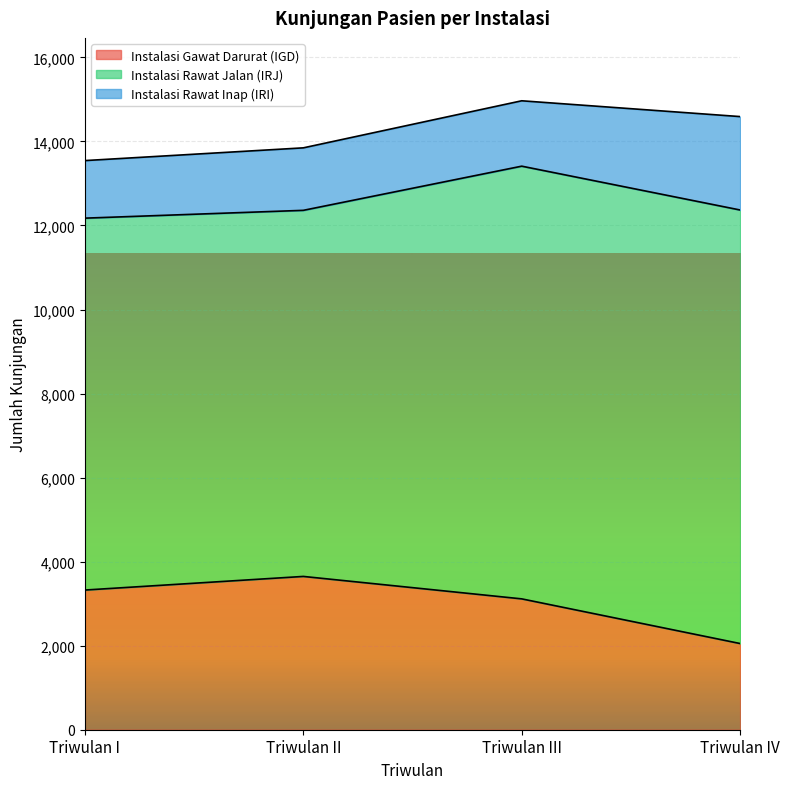

What is the value of the Instalasi Rawat Jalan (IRJ) point at the 2nd from the left?

8712